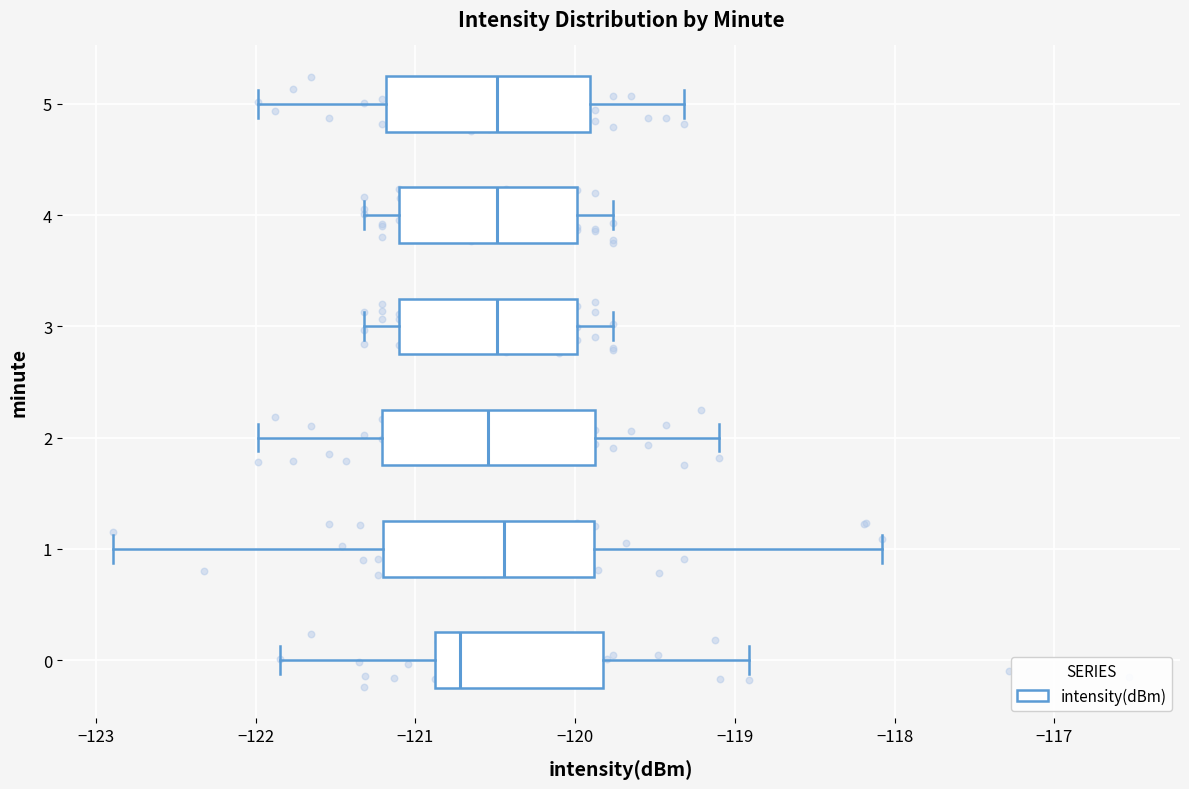

Reading bottom to top, read every box against the x-axis: the position of its median line, the range the box covers, and the ends of its whiskers. The values are not printed on the chart, so give them approximately, as read against the axis.

0: median -120.7, box -120.9 to -119.8, whiskers -121.8 to -118.9
1: median -120.4, box -121.2 to -119.9, whiskers -122.9 to -118.1
2: median -120.5, box -121.2 to -119.9, whiskers -122.0 to -119.1
3: median -120.5, box -121.1 to -120.0, whiskers -121.3 to -119.8
4: median -120.5, box -121.1 to -120.0, whiskers -121.3 to -119.8
5: median -120.5, box -121.2 to -119.9, whiskers -122.0 to -119.3